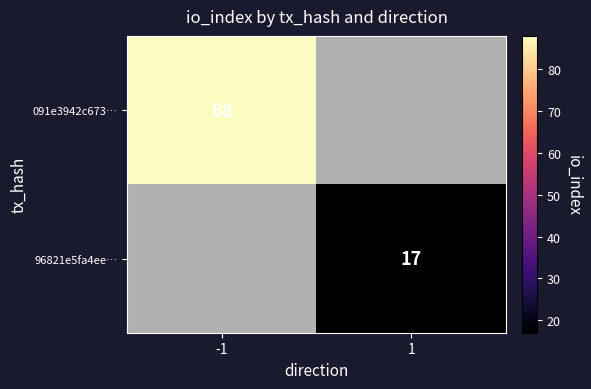

How many categories are shown in the chart?

2